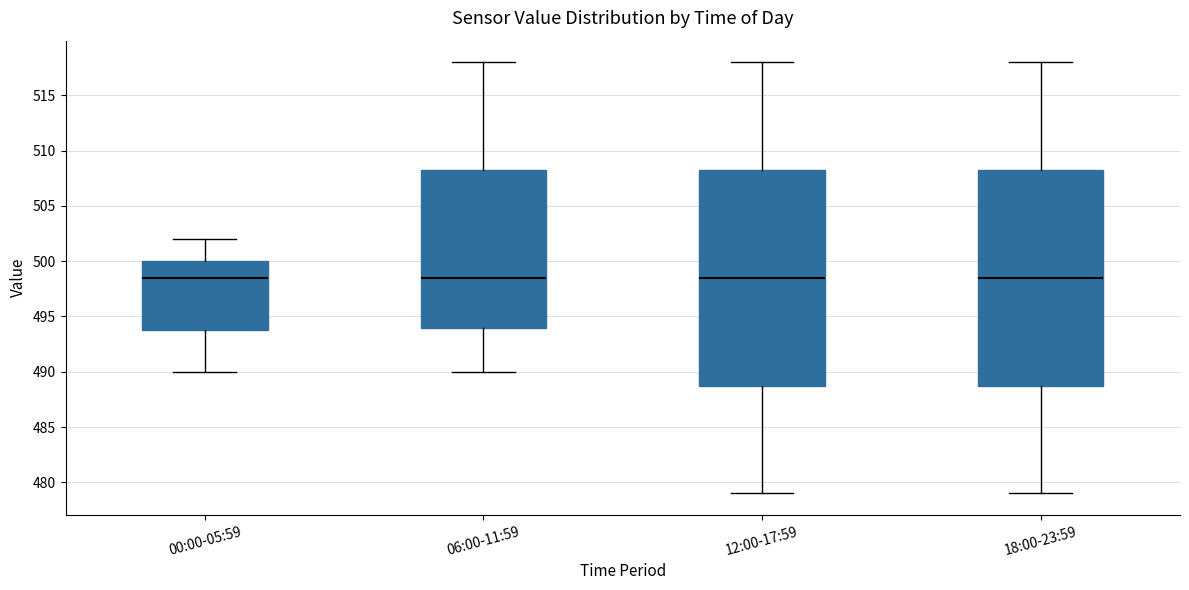

Reading left to right, transcribe this box plot: for each box, give where its median line is, the range the box spans, and where its two whiskers end, as read against the y-axis. The values are not printed on the chart, so give them approximately, as read against the axis.

00:00-05:59: median 498.5, box 494.0 to 500.0, whiskers 490.0 to 502.0
06:00-11:59: median 498.5, box 494.0 to 508.5, whiskers 490.0 to 518.0
12:00-17:59: median 498.5, box 489.0 to 508.5, whiskers 479.0 to 518.0
18:00-23:59: median 498.5, box 489.0 to 508.5, whiskers 479.0 to 518.0